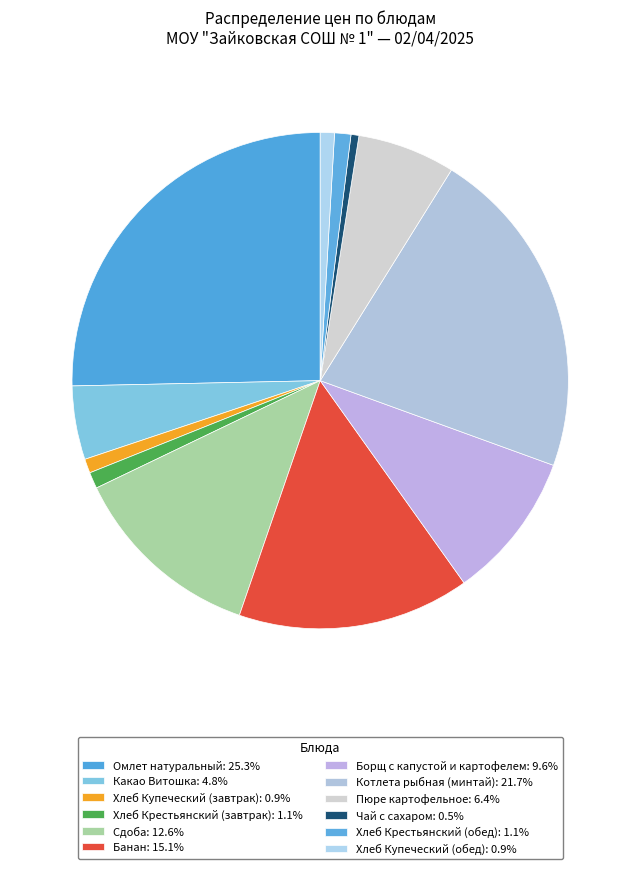

How many segments does this pie chart have?

12